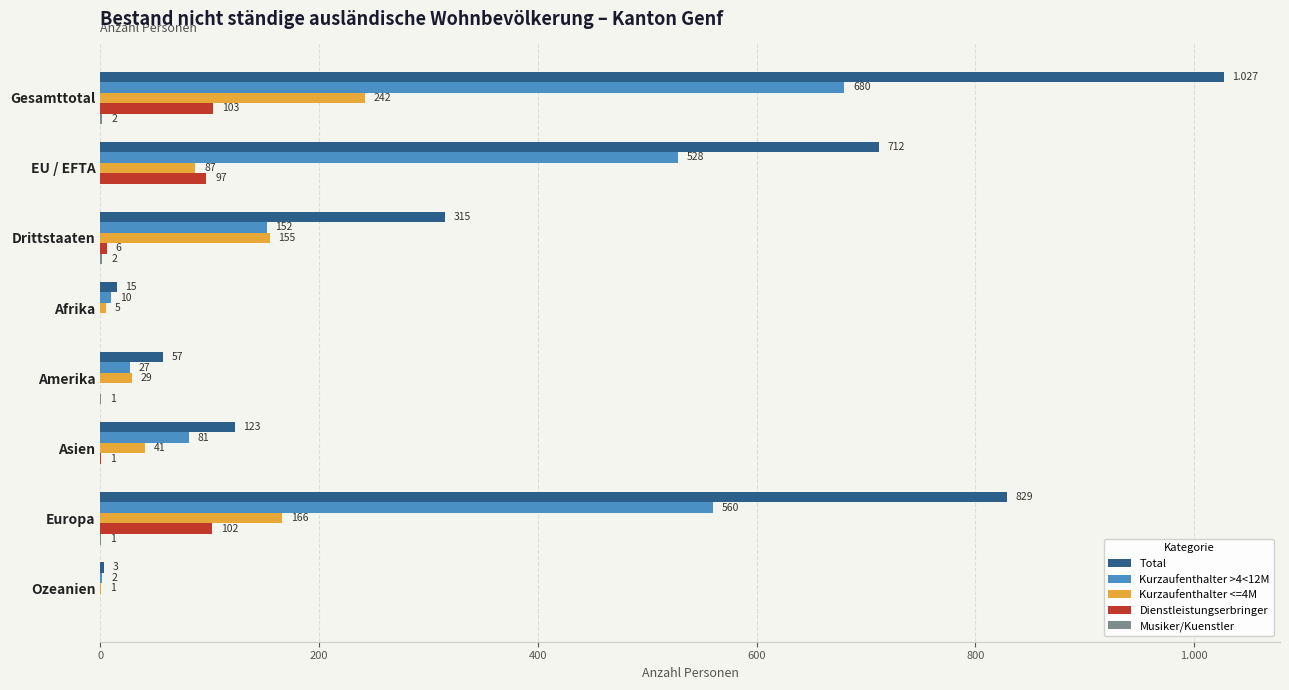

Which series has the largest range (max minus min)?

Total